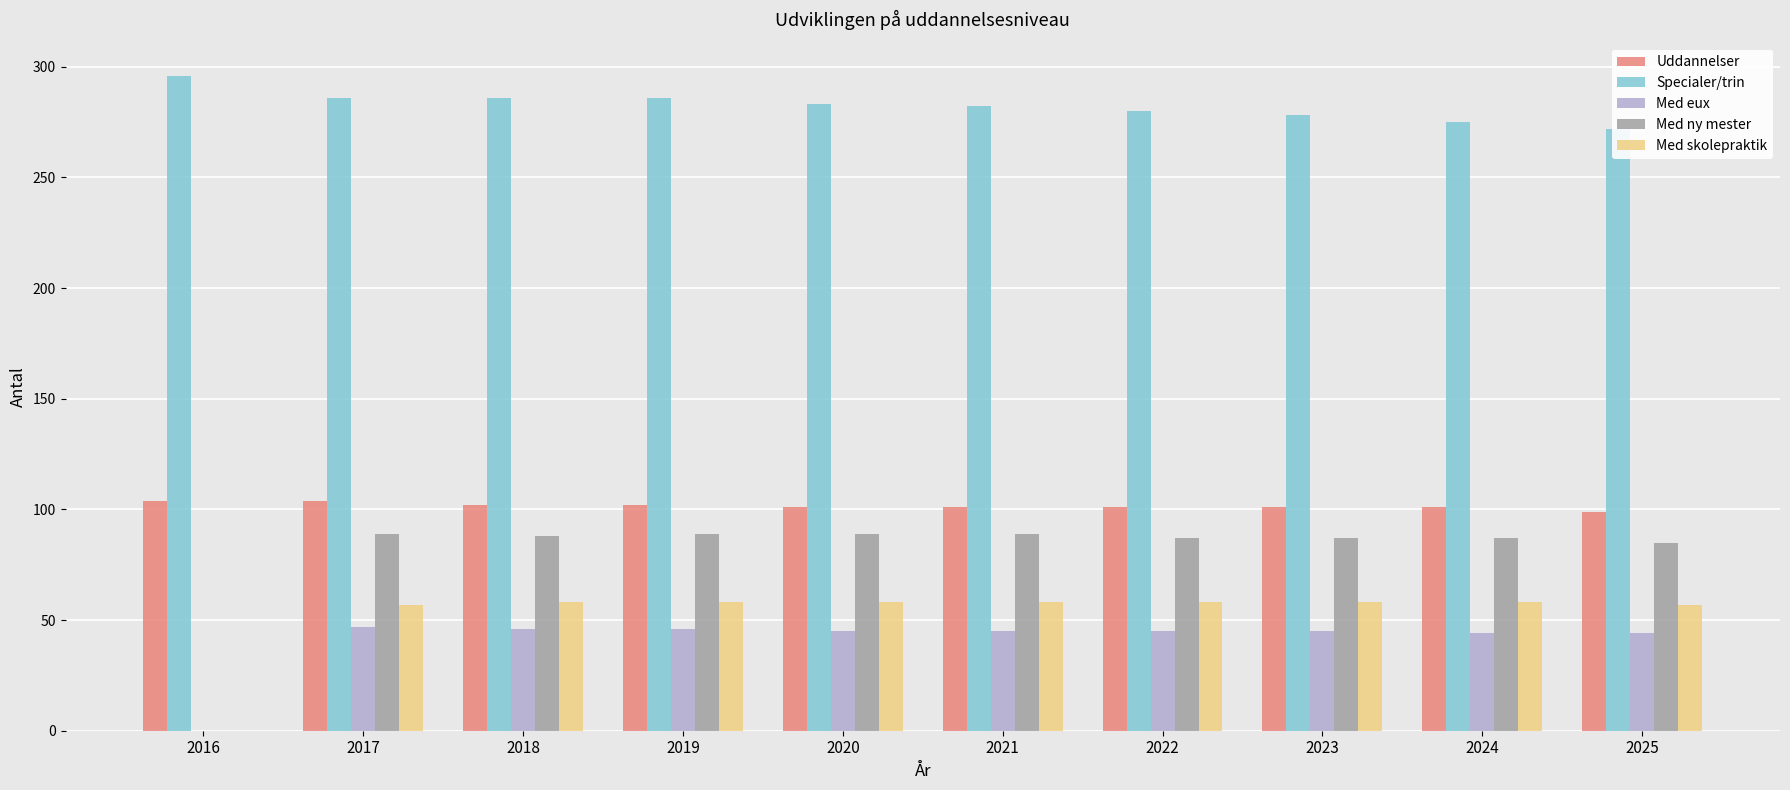

What is the highest value of the Specialer/trin series?

296